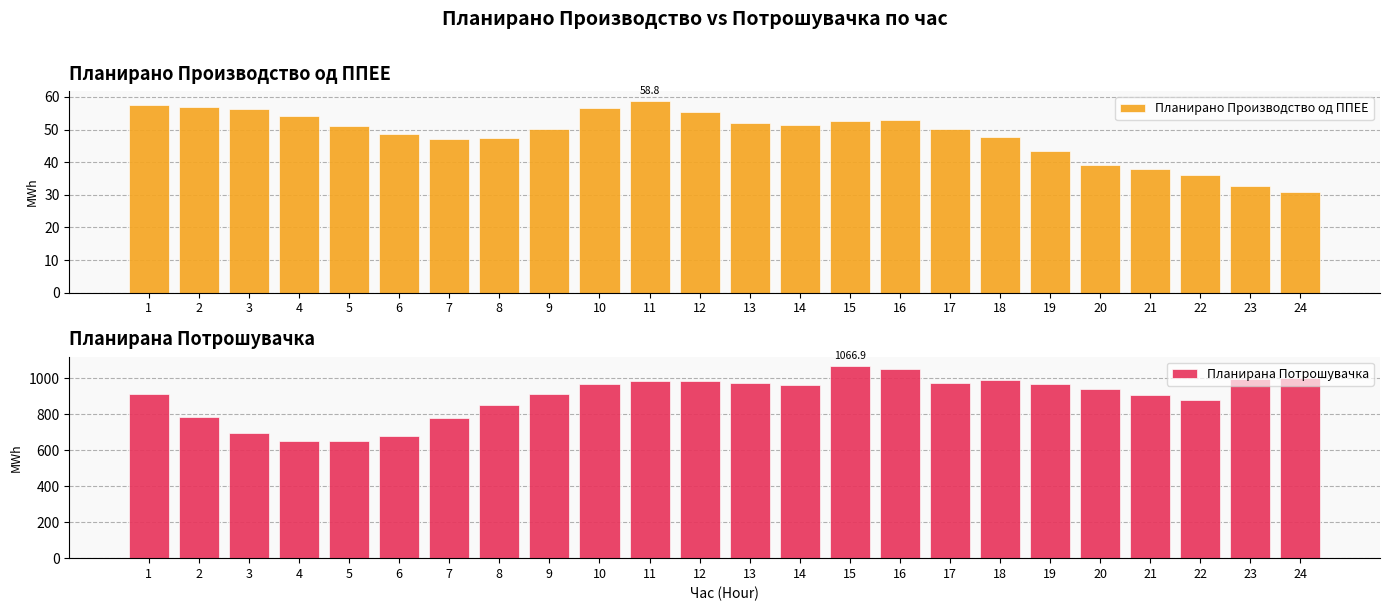

Which series has the largest range (max minus min)?

Планирана Потрошувачка